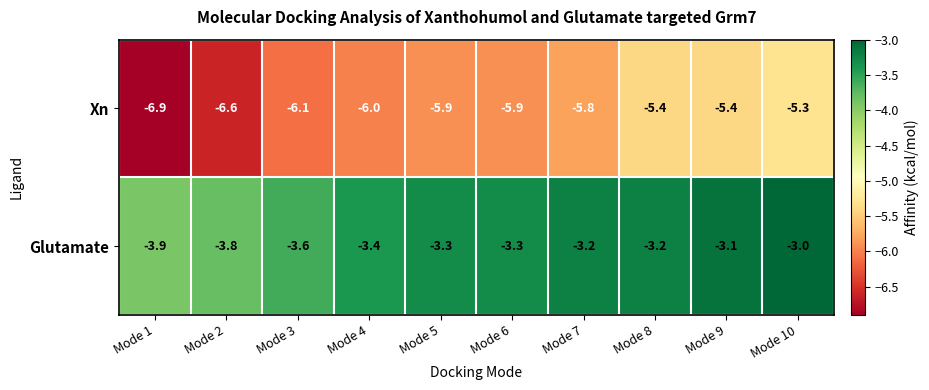

List the series in order of their peak value, lowest first.

Xn, Glutamate